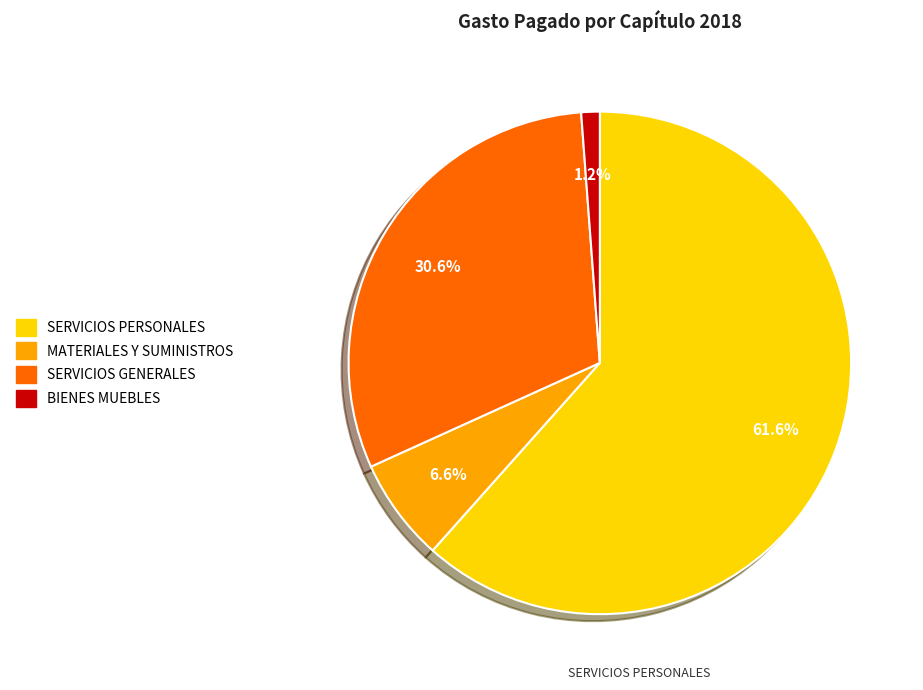

Is there a majority slice in this chart?

Yes